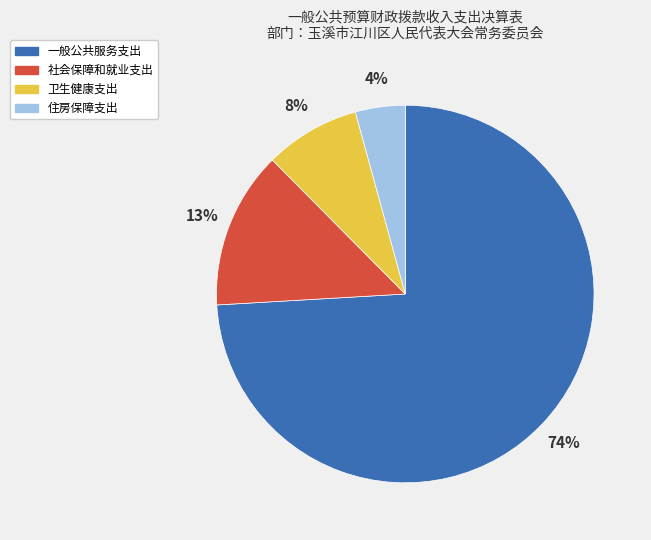

Combined, do 住房保障支出 and 卫生健康支出 account for over 50%?

No